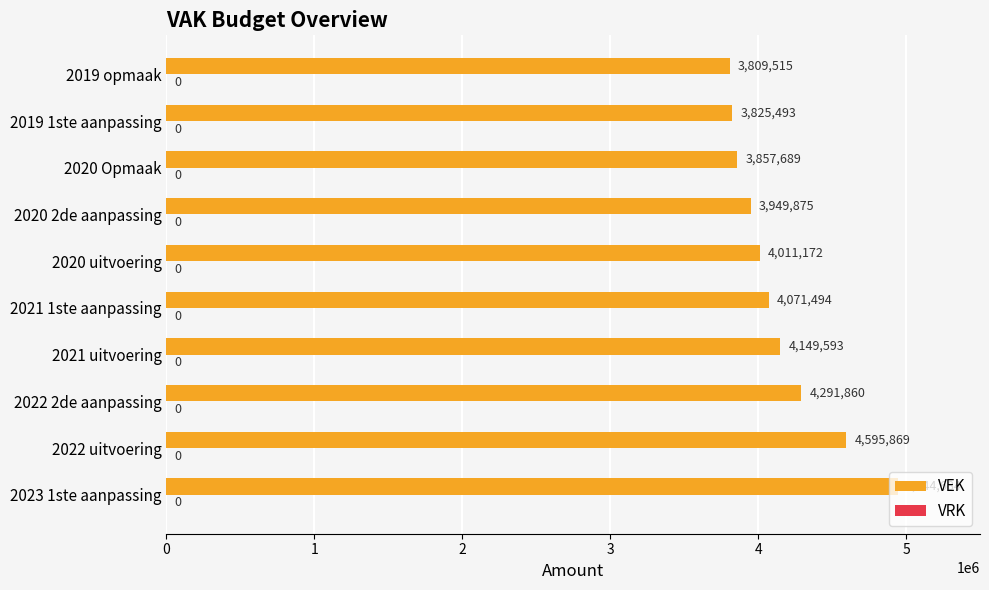

List the labels in order of value, smallest first.

2019 opmaak, 2019 1ste aanpassing, 2020 Opmaak, 2020 2de aanpassing, 2020 uitvoering, 2021 1ste aanpassing, 2021 uitvoering, 2022 2de aanpassing, 2022 uitvoering, 2023 1ste aanpassing